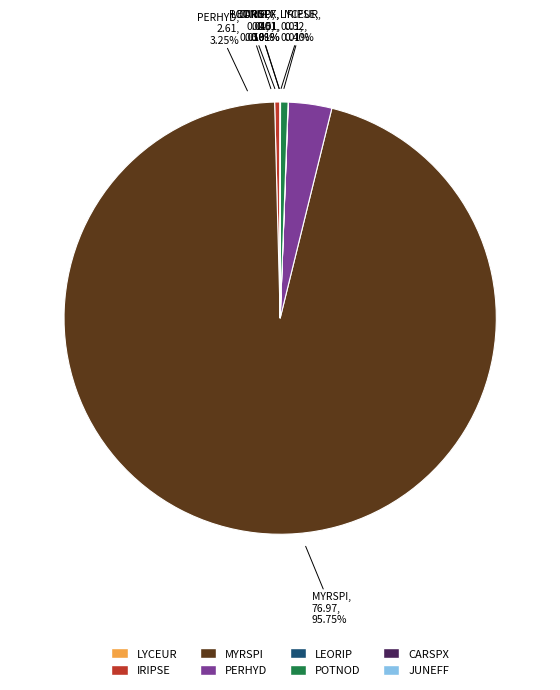

Rank the categories by value from lowest to highest.

LYCEUR, LEORIP, CARSPX, JUNEFF, IRIPSE, POTNOD, PERHYD, MYRSPI